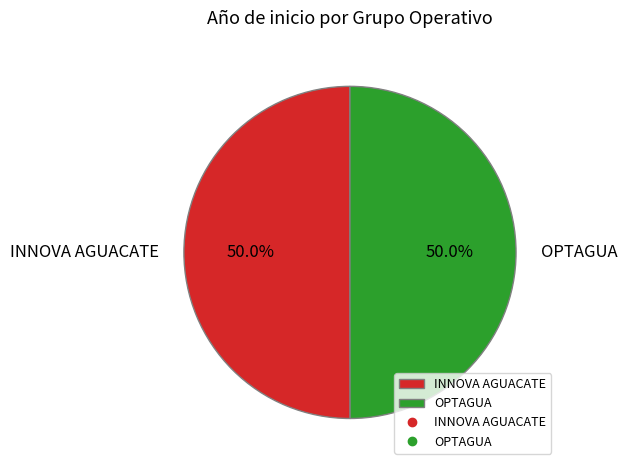

How many segments does this pie chart have?

2